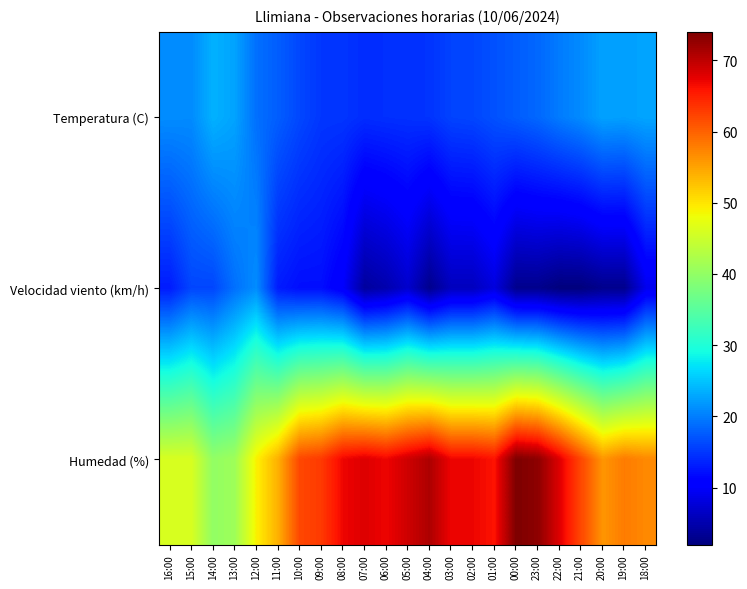

Reading left to right, what are all the values shown in this chart?

Temperatura (C): 16:00=21.0	15:00=20.9	14:00=23.6	13:00=22.6	12:00=19.0	11:00=17.7	10:00=16.1	09:00=14.9	08:00=14.8	07:00=14.2	06:00=14.4	05:00=14.5	04:00=14.7	03:00=15.8	02:00=16.0	01:00=16.8	00:00=17.6	23:00=18.4	22:00=19.8	21:00=20.9	20:00=22.5	19:00=22.3	18:00=22.7
Velocidad viento (km/h): 16:00=13.0	15:00=16.0	14:00=16.0	13:00=19.0	12:00=21.0	11:00=13.0	10:00=12.0	09:00=12.0	08:00=10.0	07:00=4.0	06:00=5.0	05:00=7.0	04:00=3.0	03:00=6.0	02:00=6.0	01:00=8.0	00:00=3.0	23:00=3.0	22:00=2.0	21:00=2.0	20:00=3.0	19:00=3.0	18:00=9.0
Humedad (%): 16:00=46.0	15:00=46.0	14:00=40.0	13:00=41.0	12:00=49.0	11:00=54.0	10:00=62.0	09:00=63.0	08:00=67.0	07:00=68.0	06:00=67.0	05:00=69.0	04:00=71.0	03:00=67.0	02:00=67.0	01:00=66.0	00:00=74.0	23:00=73.0	22:00=68.0	21:00=62.0	20:00=56.0	19:00=58.0	18:00=57.0